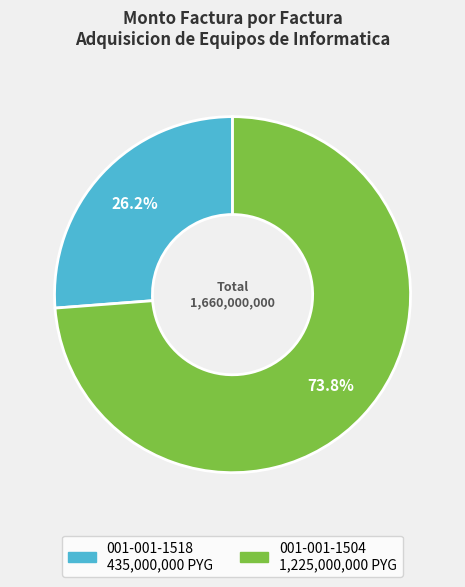

What percentage is the 001-001-1504 slice, to the nearest percent?

74%